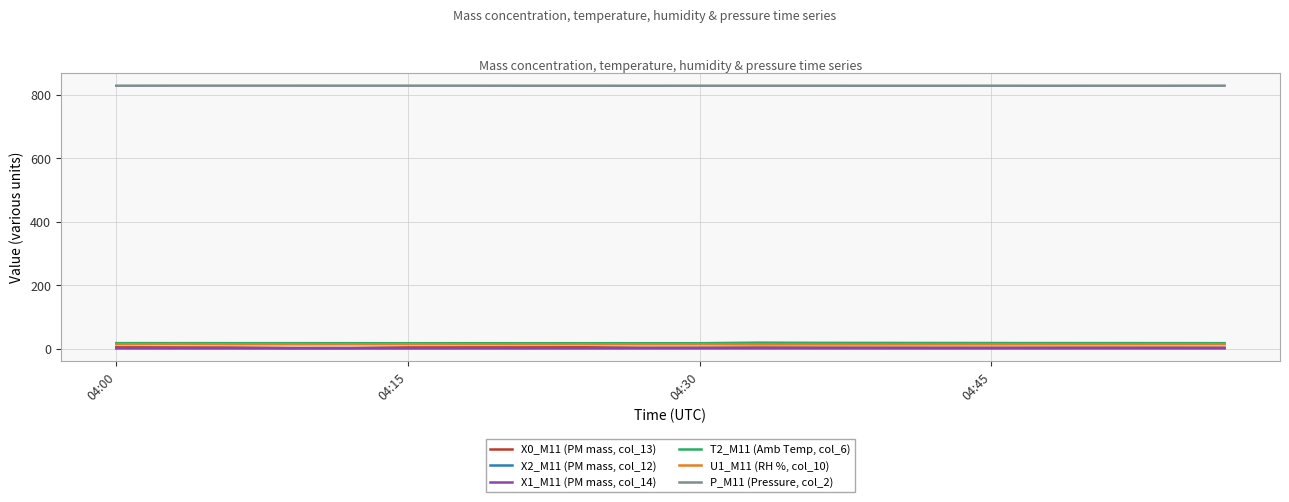

How many lines are shown in the chart?

6